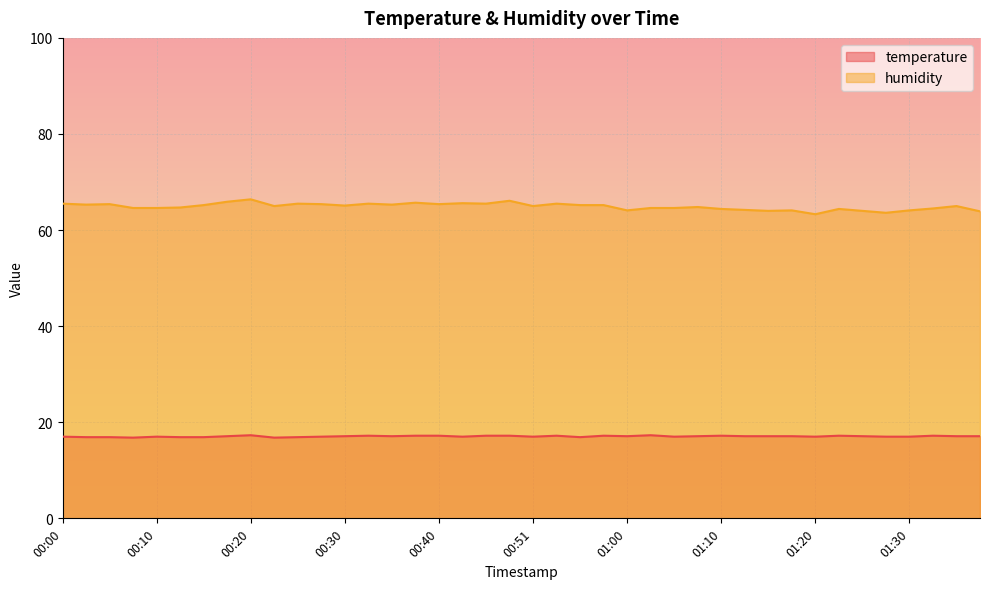

How many series are shown in this chart?

2